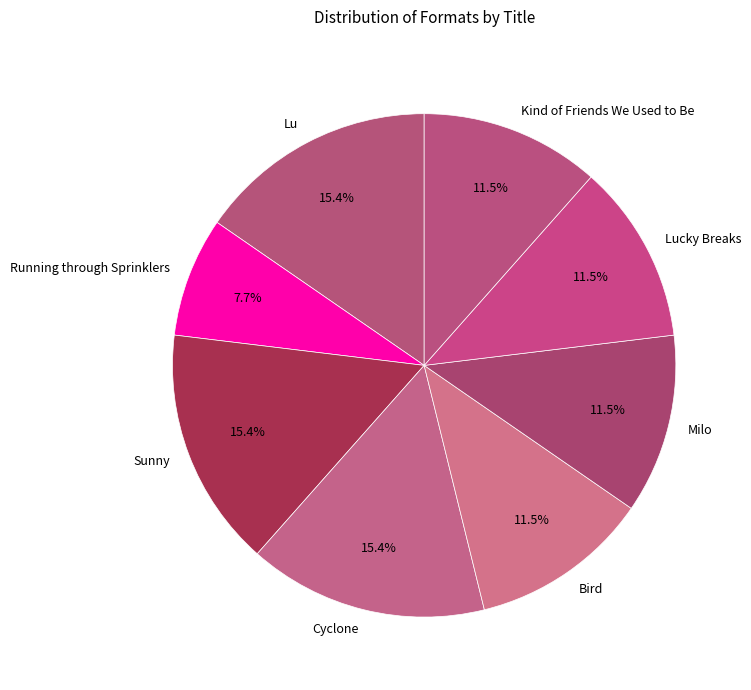

Is there a majority slice in this chart?

No